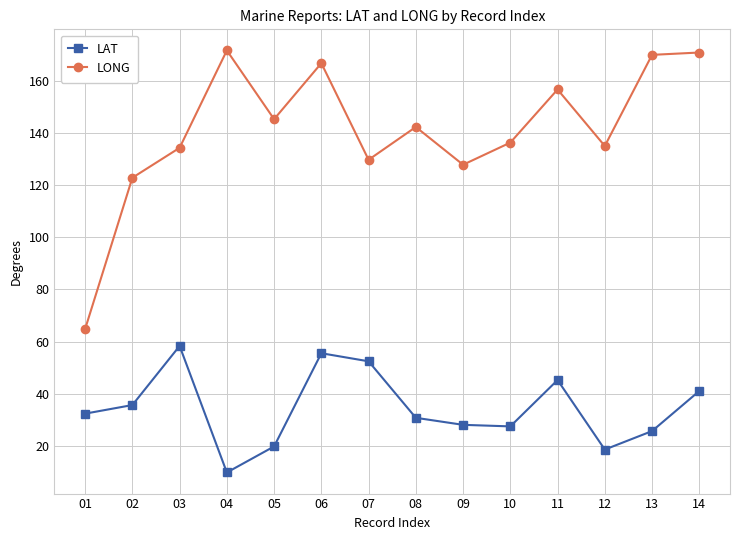

How many lines are shown in the chart?

2